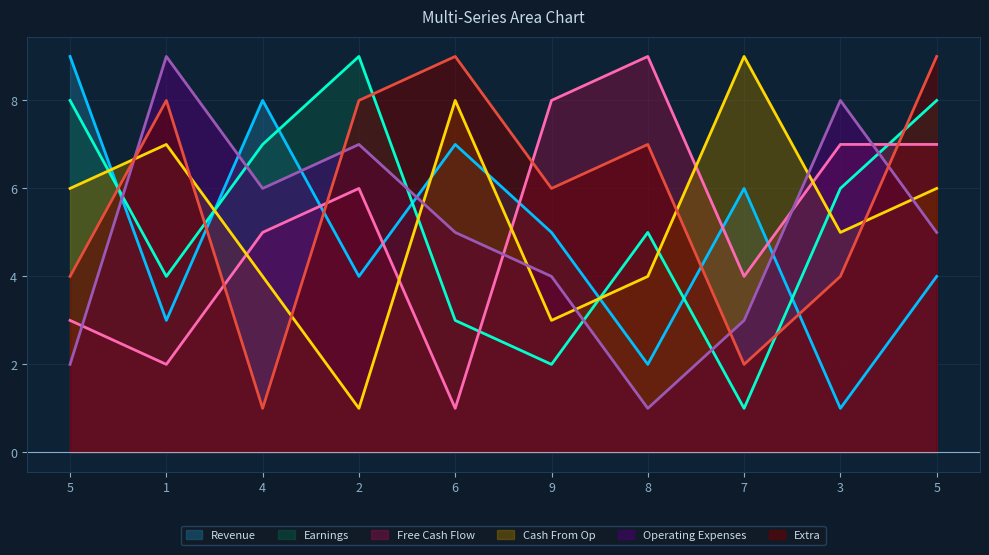

What is the difference between the maximum and minimum values in the col_2 series?

8